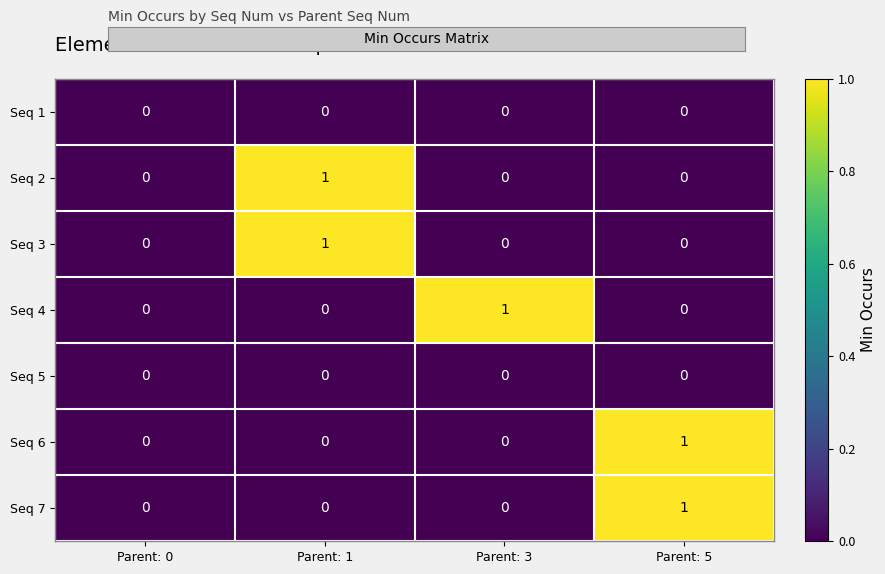

Reading right to left, transcribe all the data shown in this chart.

Seq 1: 0	0	0	0
Seq 2: 0	0	1	0
Seq 3: 0	0	1	0
Seq 4: 0	1	0	0
Seq 5: 0	0	0	0
Seq 6: 1	0	0	0
Seq 7: 1	0	0	0